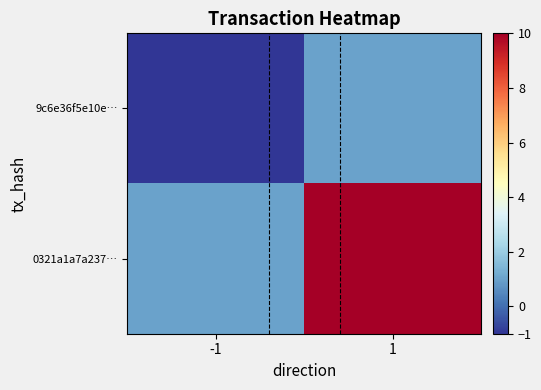

Which series has the largest total across all categories?

0321a1a7a237…